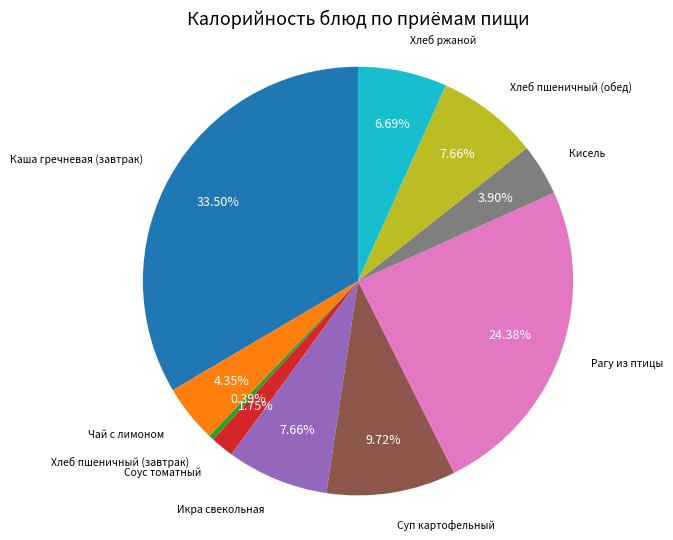

Does any single category account for the majority?

No